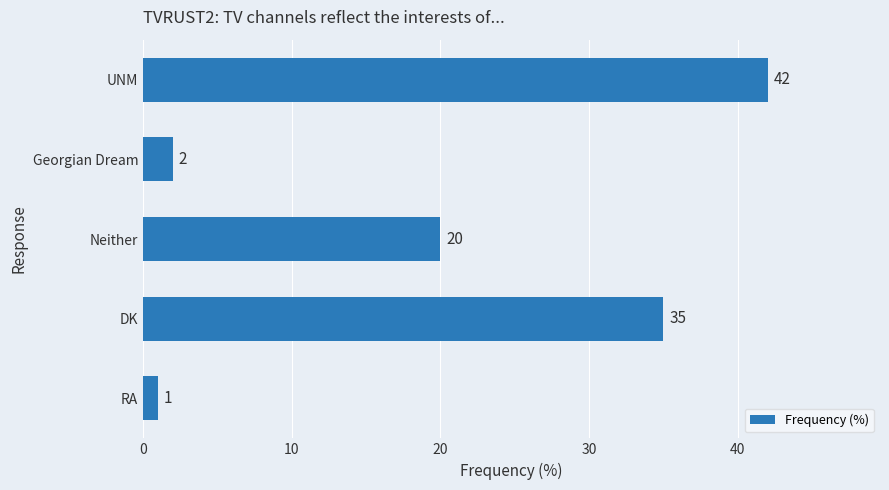

True or false: the data shows 9 at DK.

False